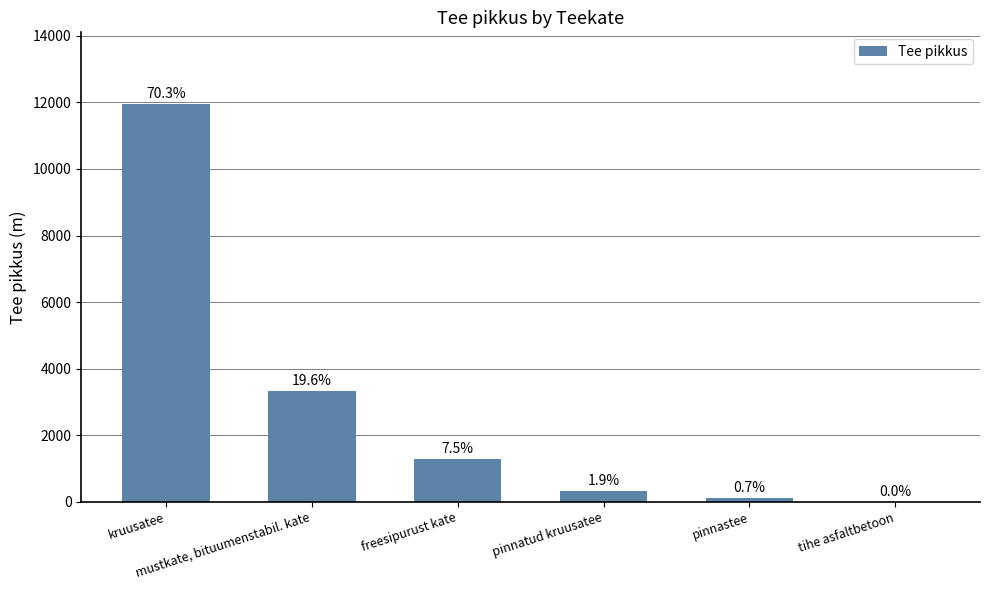

The chart shows a value of 5285 at mustkate, bituumenstabil. kate. True or false?

False